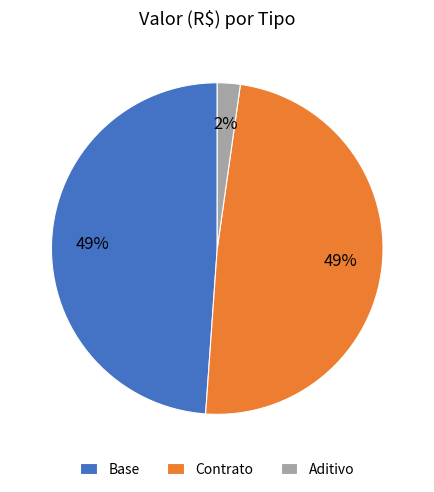

How many segments does this pie chart have?

3